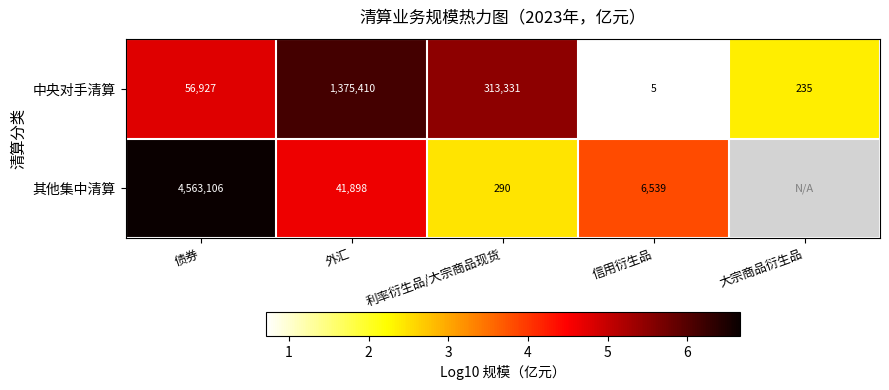

At 利率衍生品/大宗商品现货, list the series in order from smallest to largest.

其他集中清算, 中央对手清算